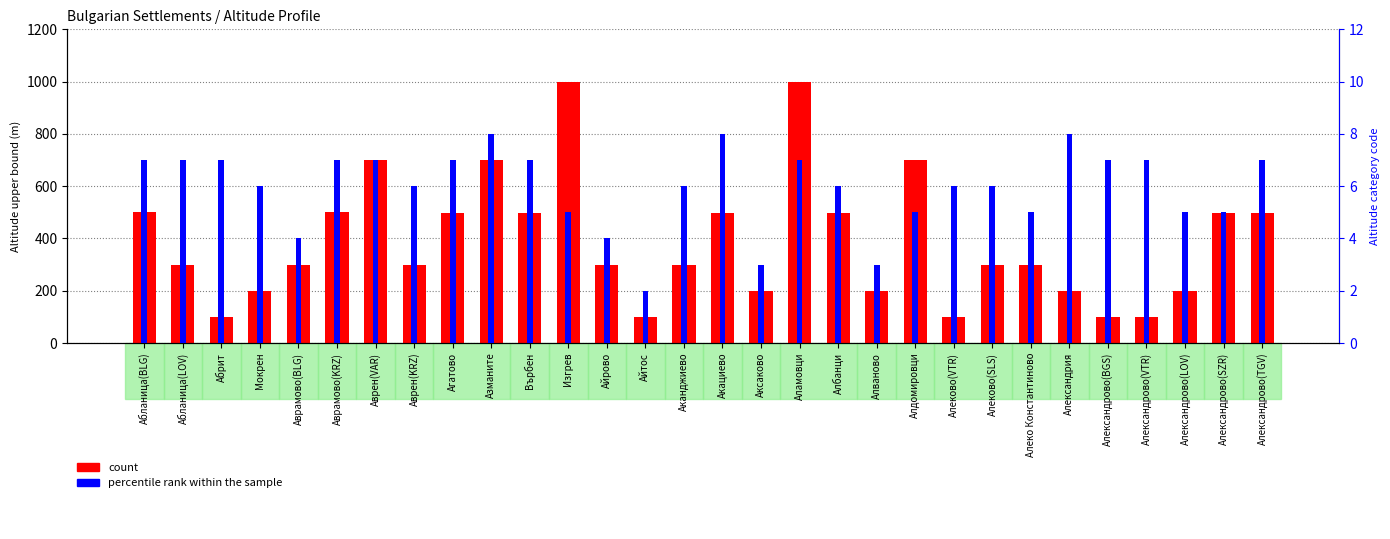

Reading left to right, list all the values displayed in this chart.

count: 500	300	100	200	299	500	699	299	499	699	499	999	299	99	299	499	199	999	499	199	699	99	299	299	199	99	99	199	499	499
percentile rank within the sample: 7	7	7	6	4	7	7	6	7	8	7	5	4	2	6	8	3	7	6	3	5	6	6	5	8	7	7	5	5	7